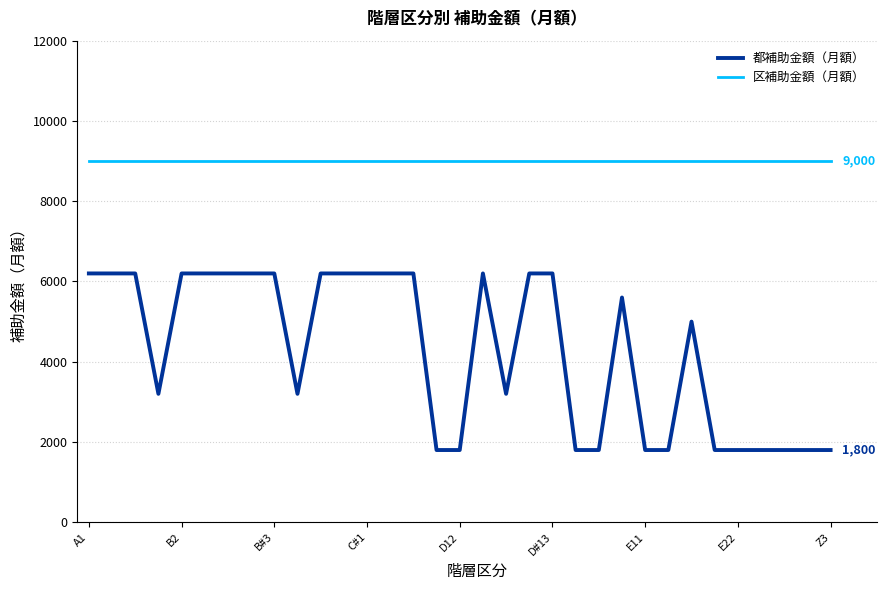

Rank the series by their maximum value, from lowest to highest.

都補助金額（月額）, 区補助金額（月額）